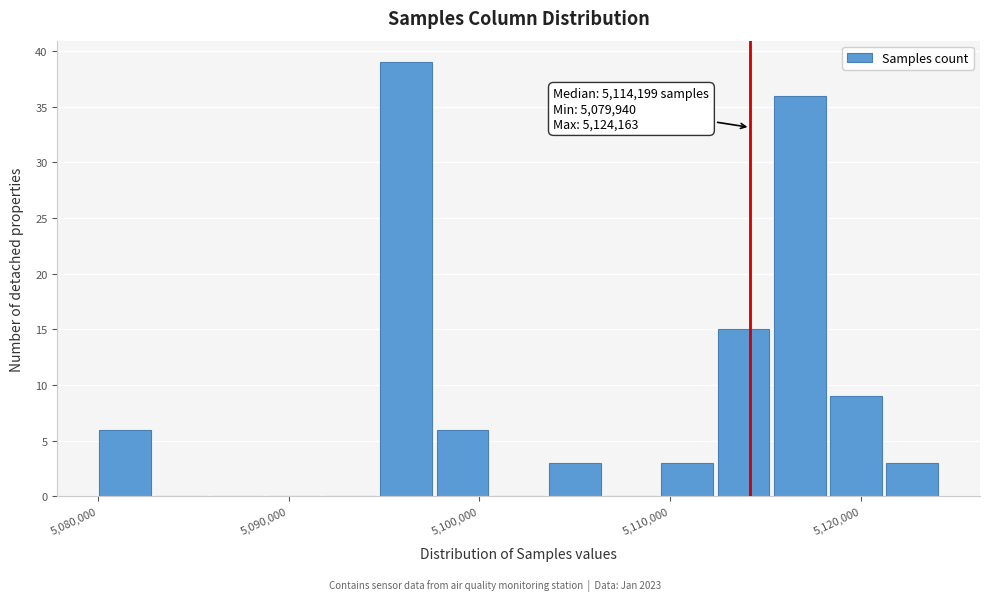

Read against the x-axis, roughly where is the centre of the tallest bar?

5096000